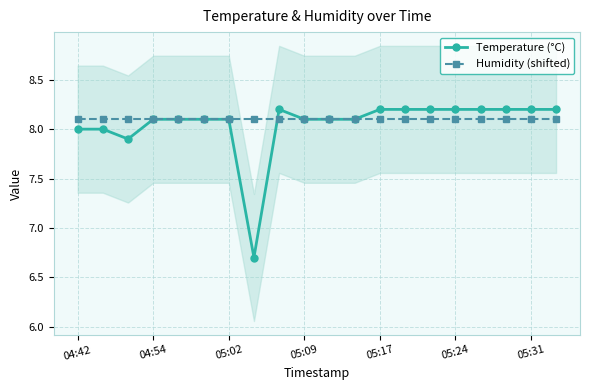

What is the highest value of the Humidity (shifted) series?

8.1